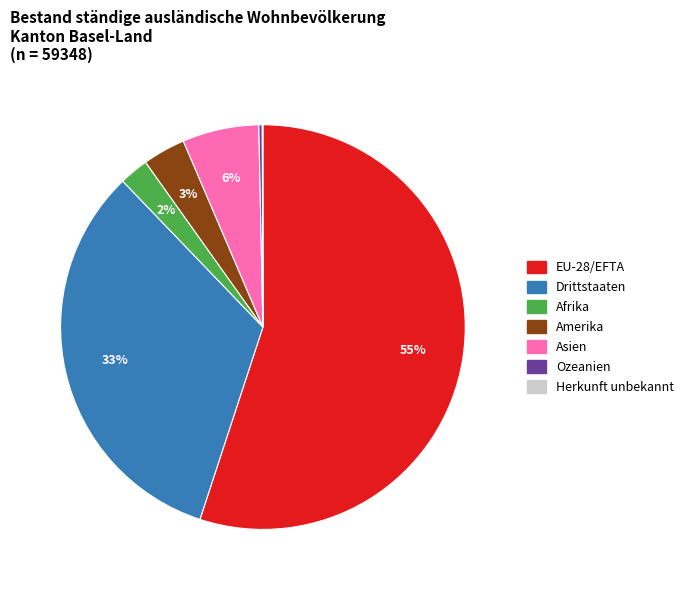

Which slice represents more than half of the pie?

EU-28/EFTA